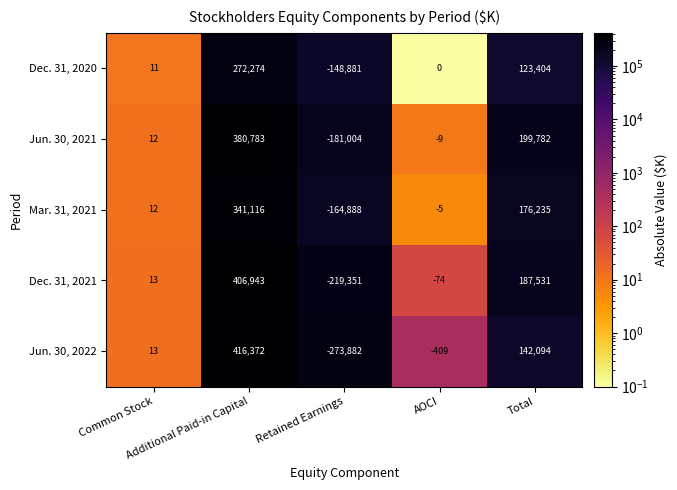

What is the difference between the second highest and minimum values in the Jun. 30, 2022 series?

415976